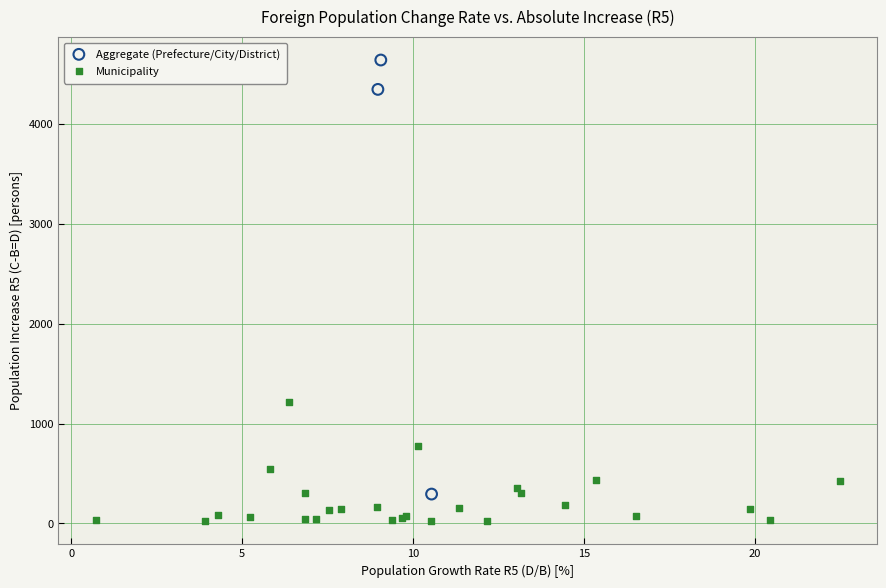

Which series reaches the minimum Y coordinate?

Municipality